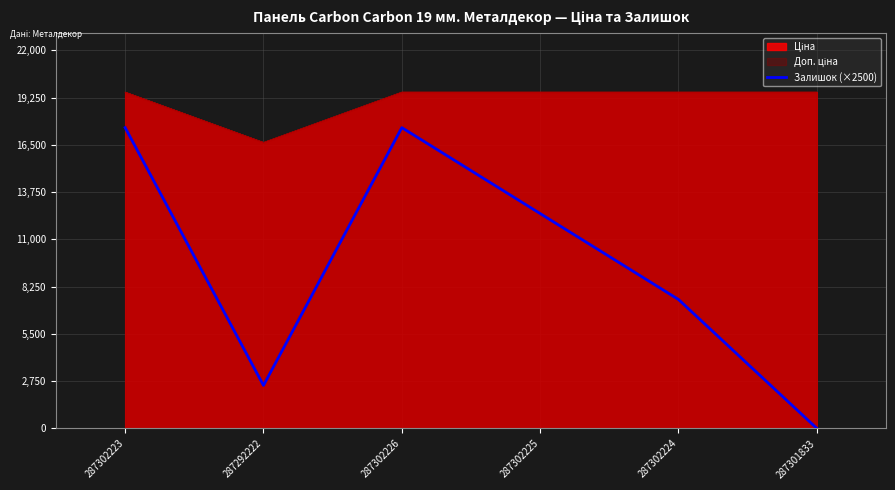

How many values are above zero?

5